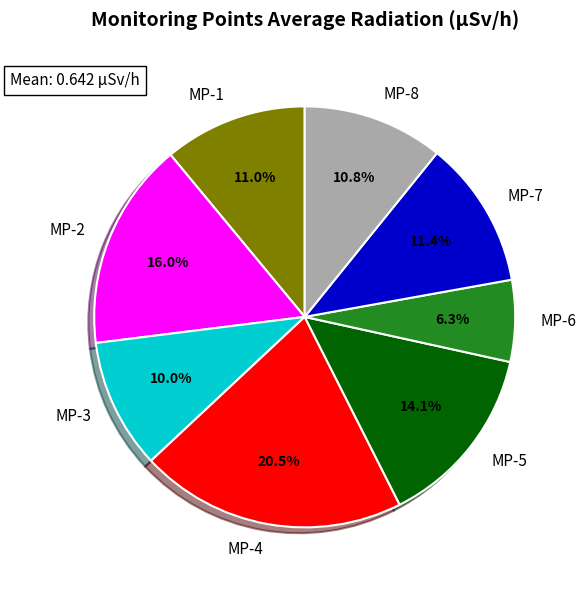

To the nearest percent, what is the combined percentage of MP-6 and MP-7?

18%